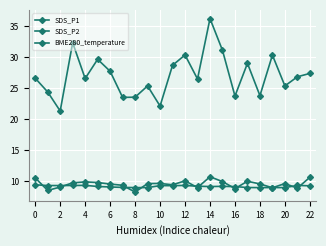

How many distinct data groups are displayed?

3